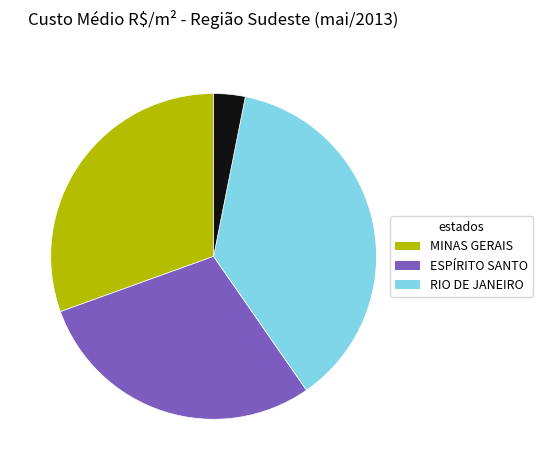

Is there a majority slice in this chart?

No